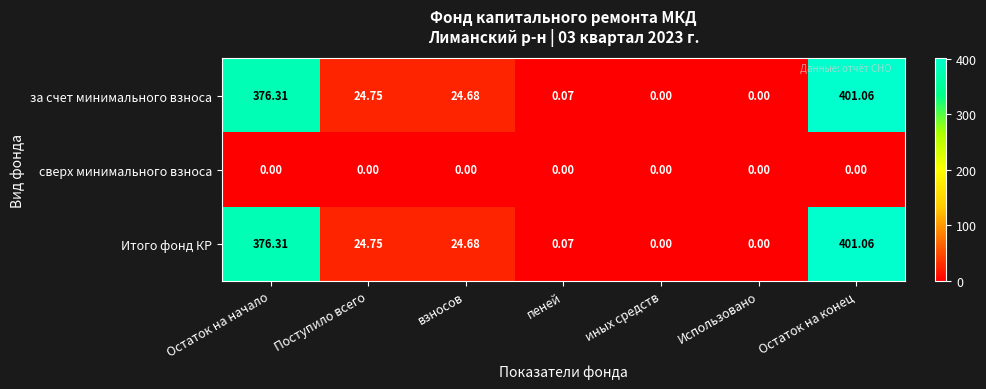

Where does the за счет минимального взноса series first go above 24?

Остаток на начало